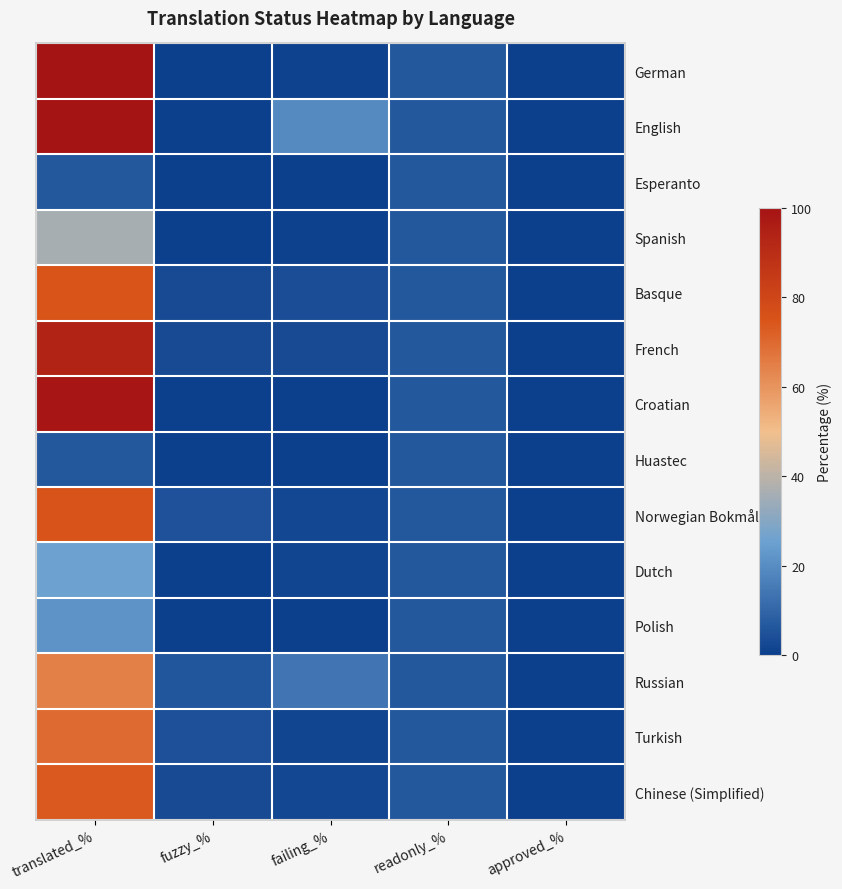

Reading left to right, transcribe all the data shown in this chart.

German: translated_%=100.0	fuzzy_%=0.0	failing_%=1.0	readonly_%=6.3	approved_%=0.0
English: translated_%=100.0	fuzzy_%=0.0	failing_%=19.3	readonly_%=6.3	approved_%=0.0
Esperanto: translated_%=6.3	fuzzy_%=0.0	failing_%=0.0	readonly_%=6.3	approved_%=0.0
Spanish: translated_%=36.2	fuzzy_%=0.0	failing_%=0.5	readonly_%=6.3	approved_%=0.0
Basque: translated_%=74.8	fuzzy_%=2.9	failing_%=3.9	readonly_%=6.3	approved_%=0.0
French: translated_%=93.9	fuzzy_%=2.9	failing_%=3.1	readonly_%=6.3	approved_%=0.0
Croatian: translated_%=98.9	fuzzy_%=0.0	failing_%=0.2	readonly_%=6.3	approved_%=0.0
Huastec: translated_%=6.3	fuzzy_%=0.0	failing_%=0.0	readonly_%=6.3	approved_%=0.0
Norwegian Bokmål: translated_%=75.1	fuzzy_%=4.7	failing_%=2.1	readonly_%=6.3	approved_%=0.0
Dutch: translated_%=25.6	fuzzy_%=0.0	failing_%=1.8	readonly_%=6.3	approved_%=0.0
Polish: translated_%=21.6	fuzzy_%=0.2	failing_%=0.0	readonly_%=6.3	approved_%=0.0
Russian: translated_%=64.8	fuzzy_%=6.0	failing_%=14.0	readonly_%=6.3	approved_%=0.0
Turkish: translated_%=69.8	fuzzy_%=4.4	failing_%=1.8	readonly_%=6.3	approved_%=0.0
Chinese (Simplified): translated_%=73.8	fuzzy_%=2.9	failing_%=2.3	readonly_%=6.3	approved_%=0.0